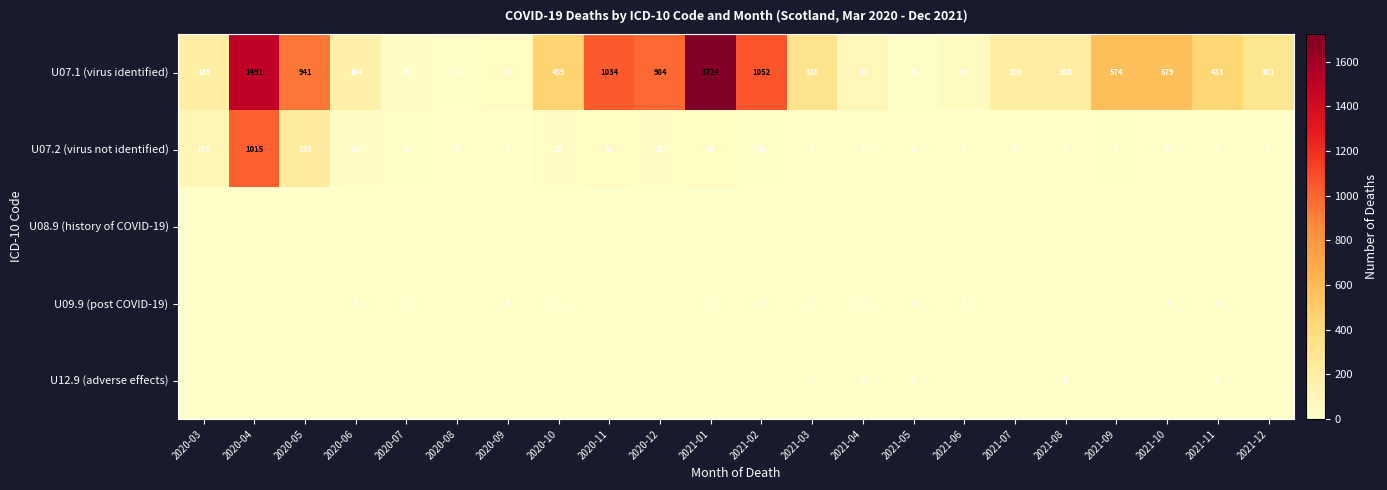

What is the average value of the U07.1 (virus identified) series?

496